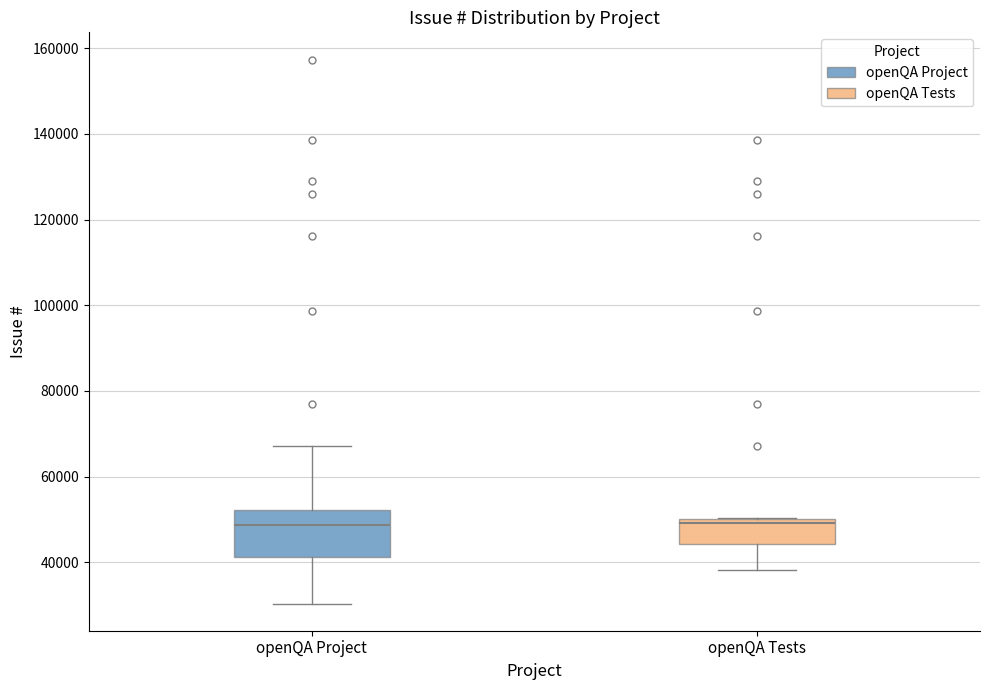

Reading left to right, read every box against the y-axis: the position of its median line, the range the box covers, and the ends of its whiskers. The values are not printed on the chart, so give them approximately, as read against the axis.

openQA Project: median 48000, box 42000 to 52000, whiskers 30000 to 68000
openQA Tests: median 50000 (just below the box's upper edge), box 44000 to 50000, whiskers 38000 to 50000